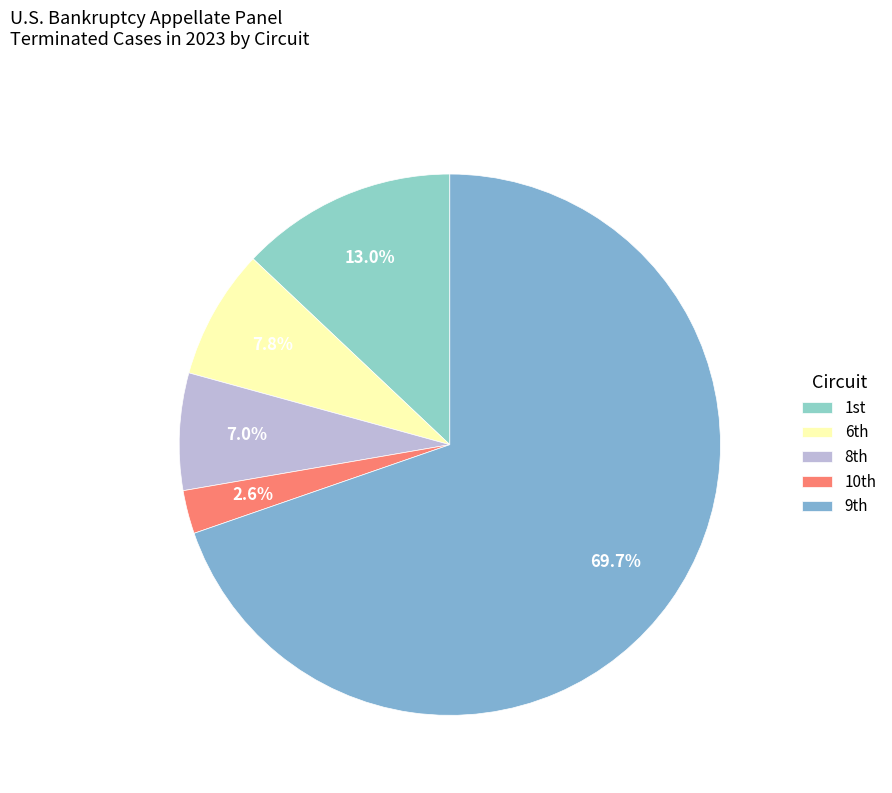

Count the number of slices in the pie.

5